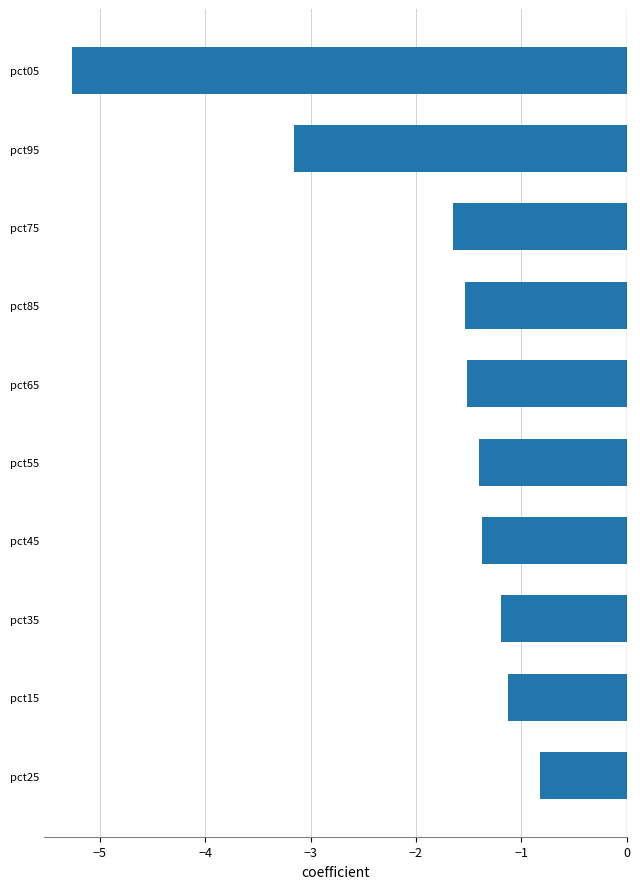

Does the chart contain any negative values?

Yes